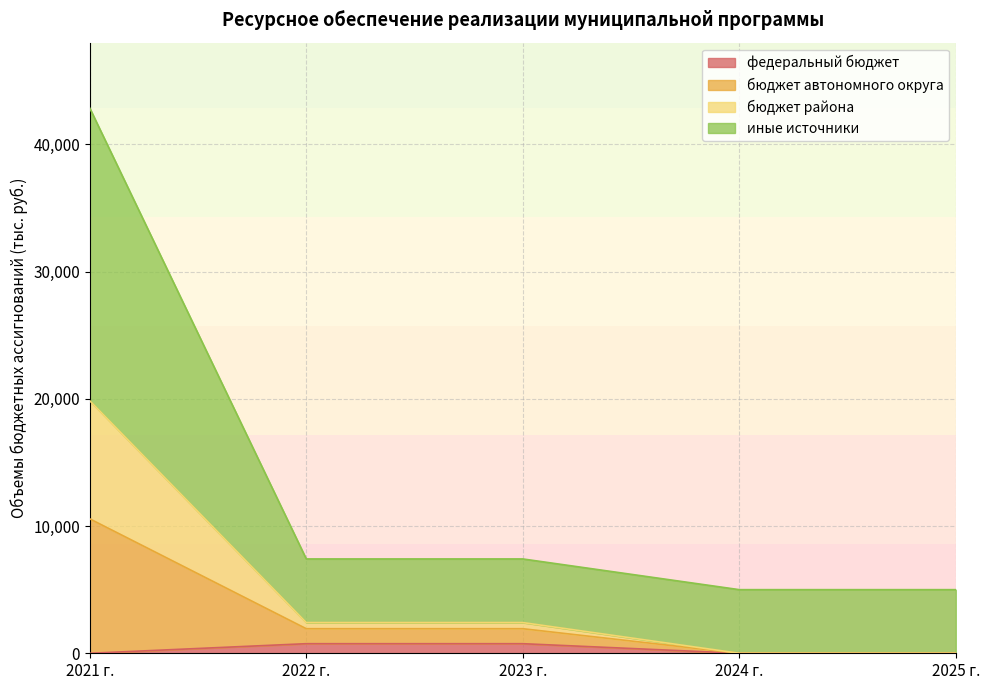

Which category has the lowest value in the федеральный бюджет series?

2021 г.